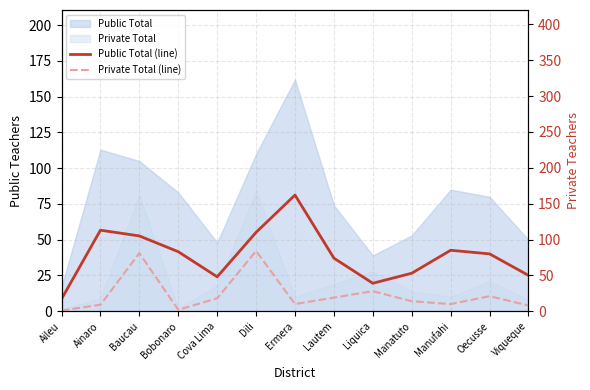

Which category has the highest value in the Public Total (line) series?

Ermera